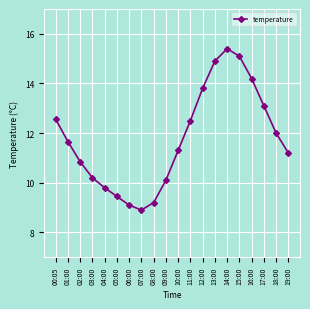

Which category has the highest value across all series?

14:00